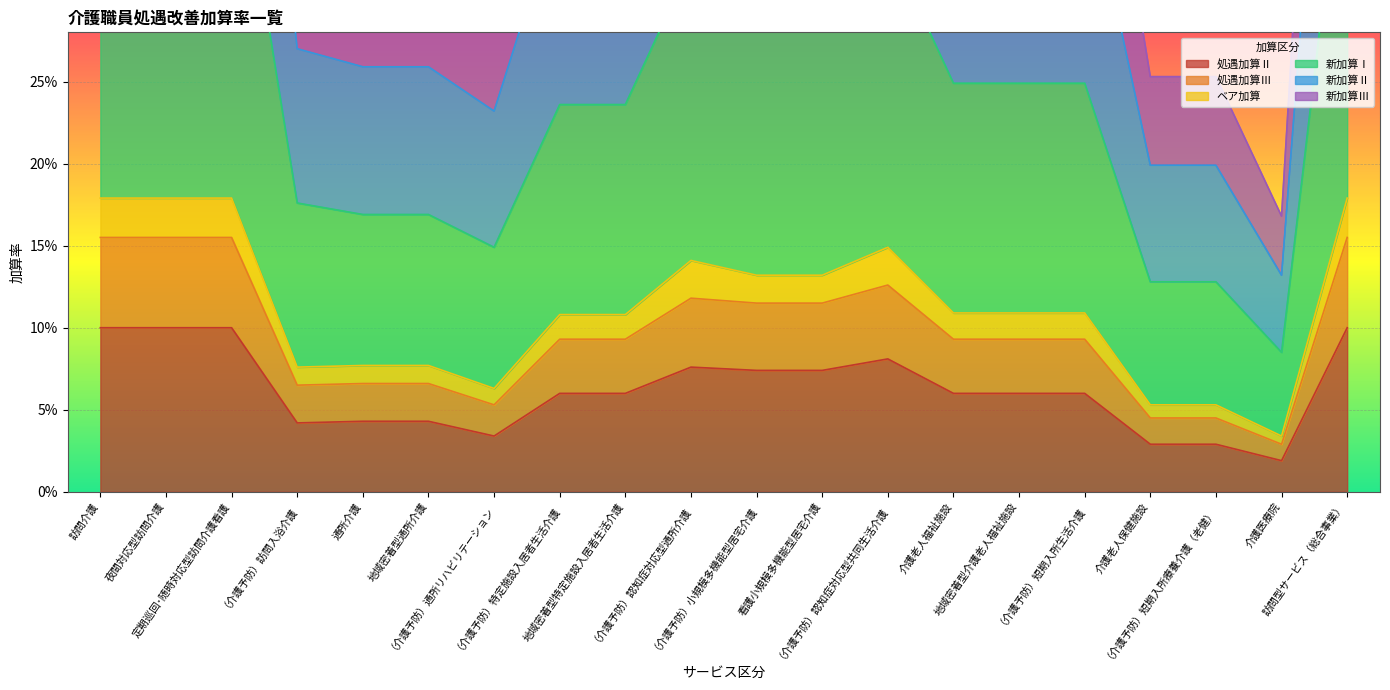

What is the label of the 4th point from the right?

介護老人保健施設